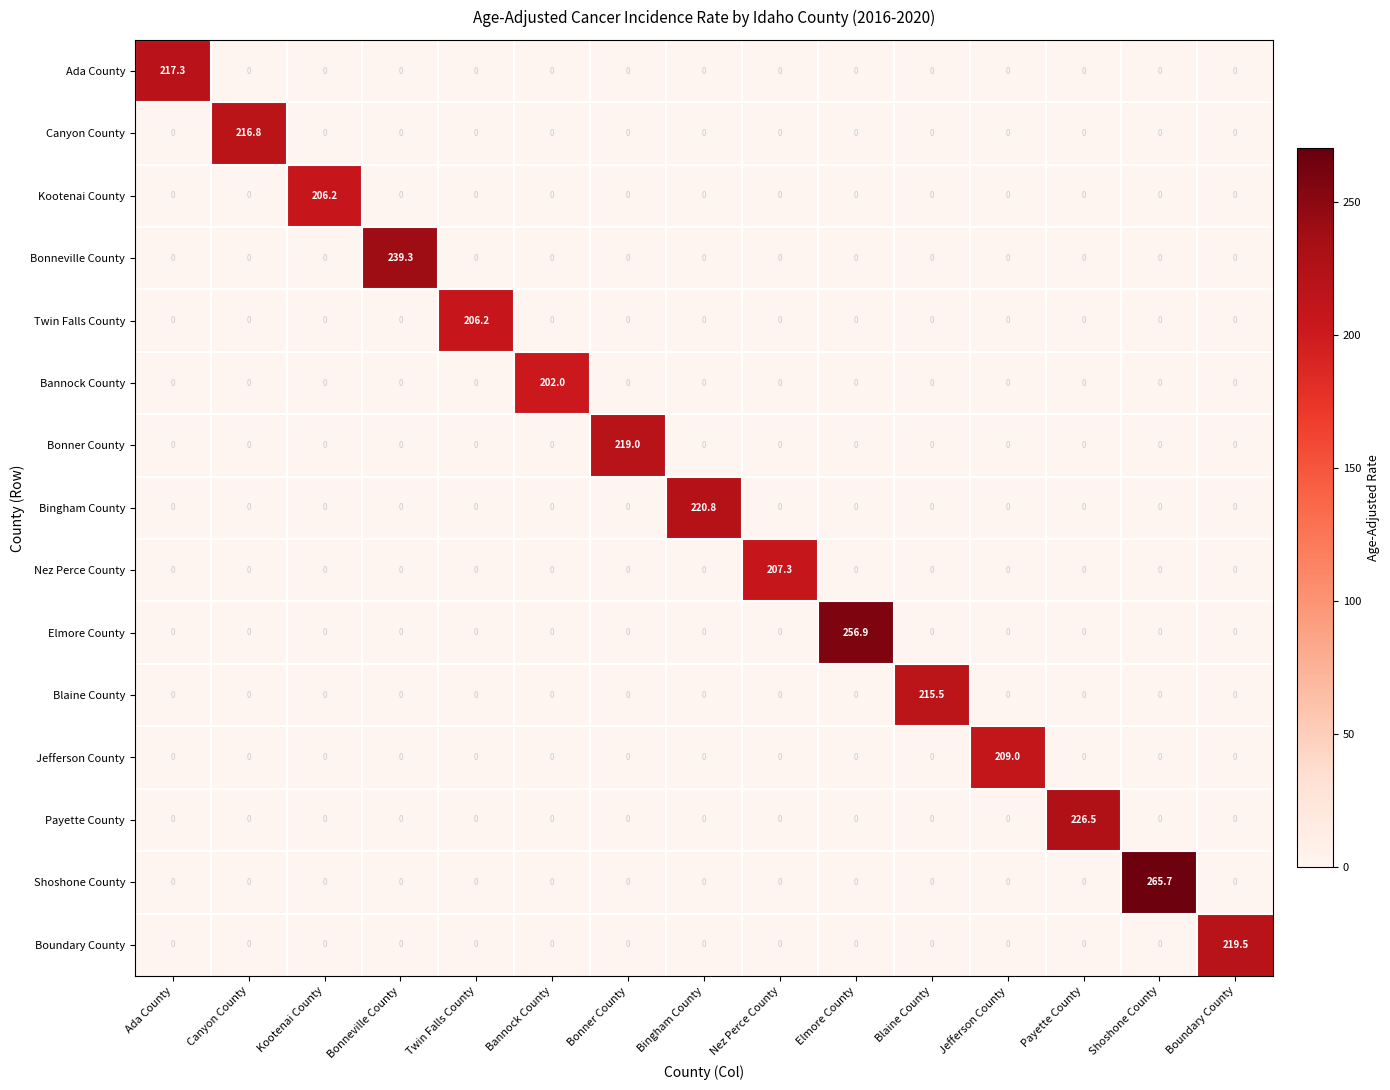

What is the spread (max minus min) of values at Twin Falls County?

206.2